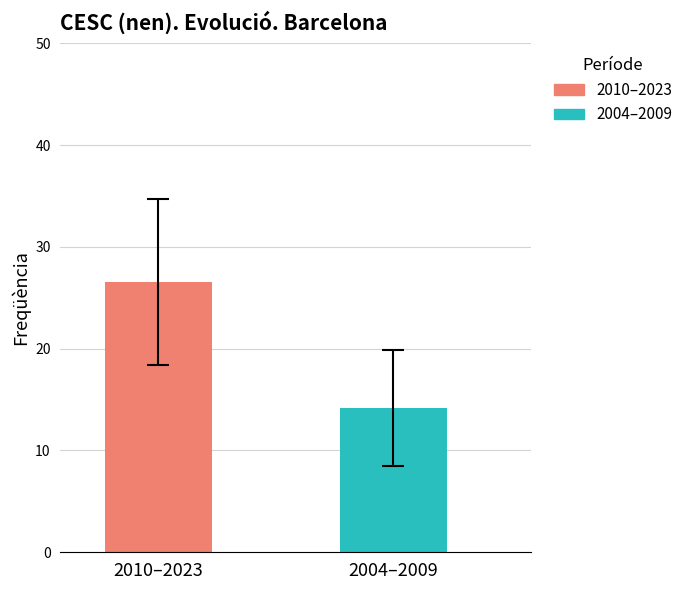

List the series in order of their overall mean, lowest first.

2004–2009, 2010–2023